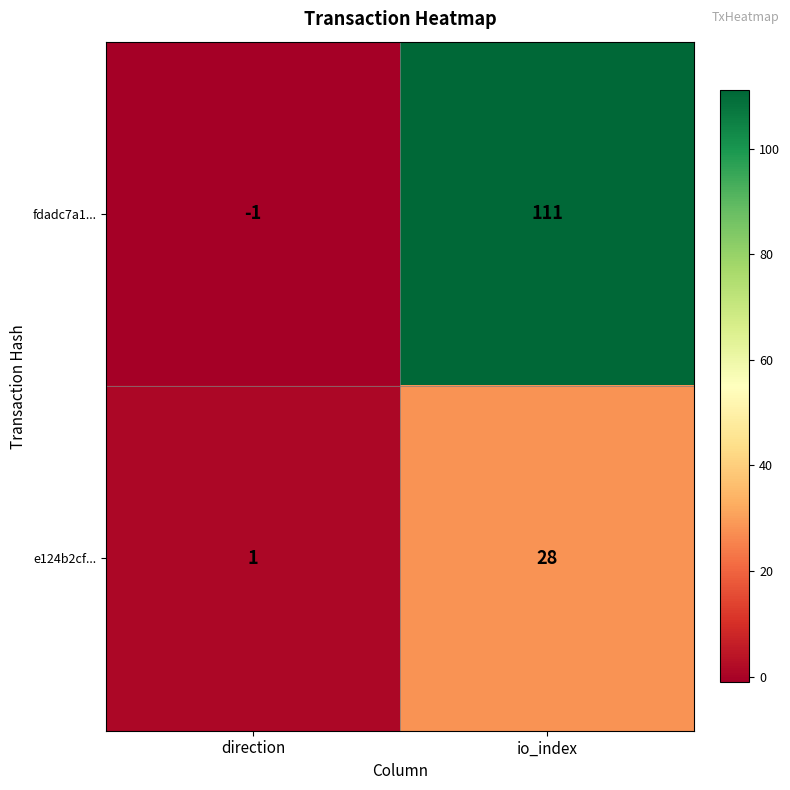

Reading right to left, extract all data points from this chart.

fdadc7a1...: io_index=111	direction=-1
e124b2cf...: io_index=28	direction=1